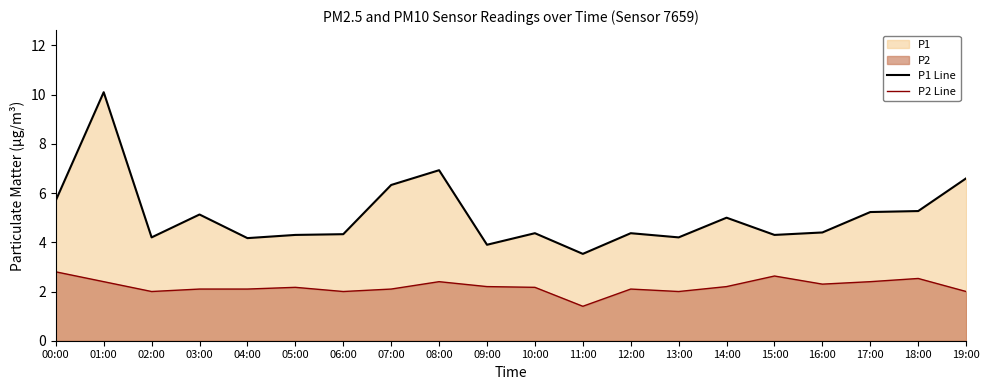

True or false: P2 Line and P1 Line intersect in this chart.

False